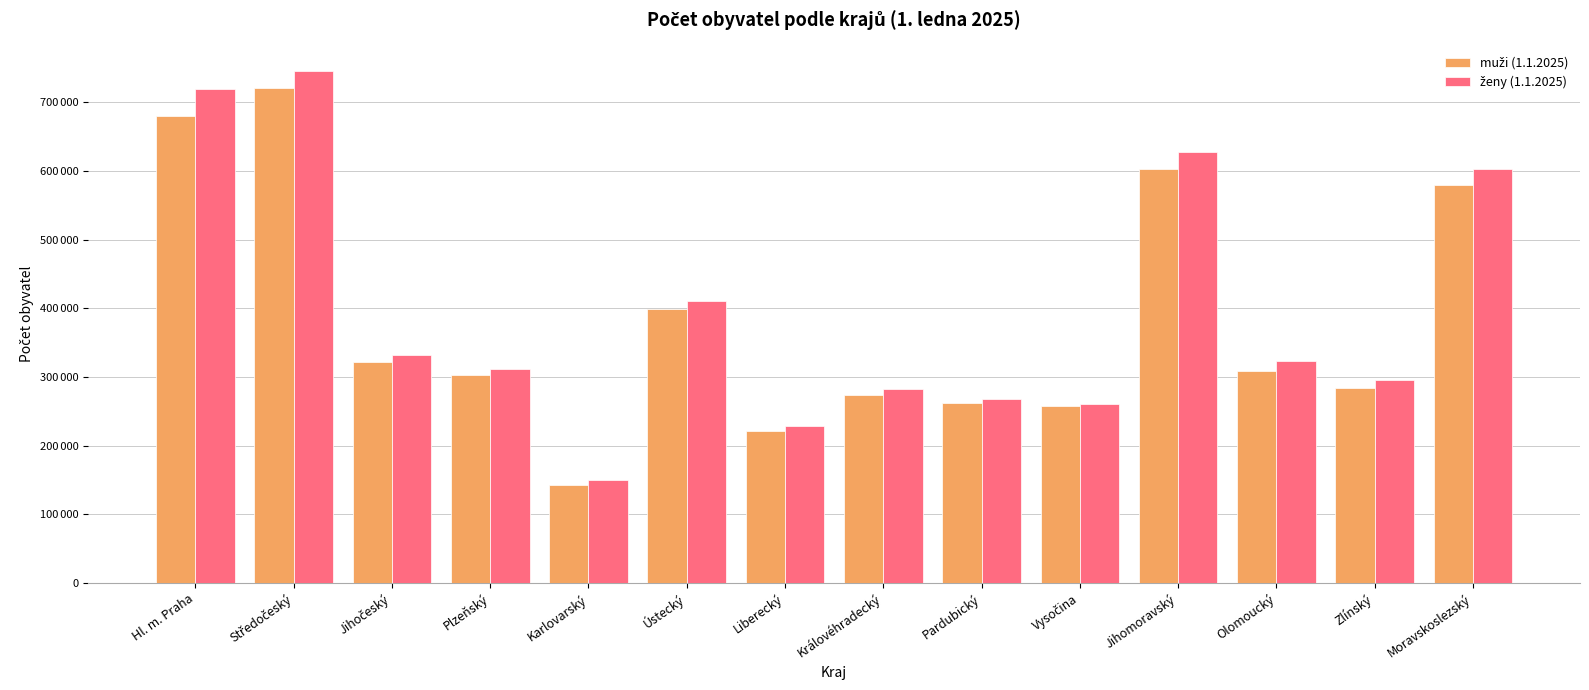

What is the minimum value for muži (1.1.2025)?

142969